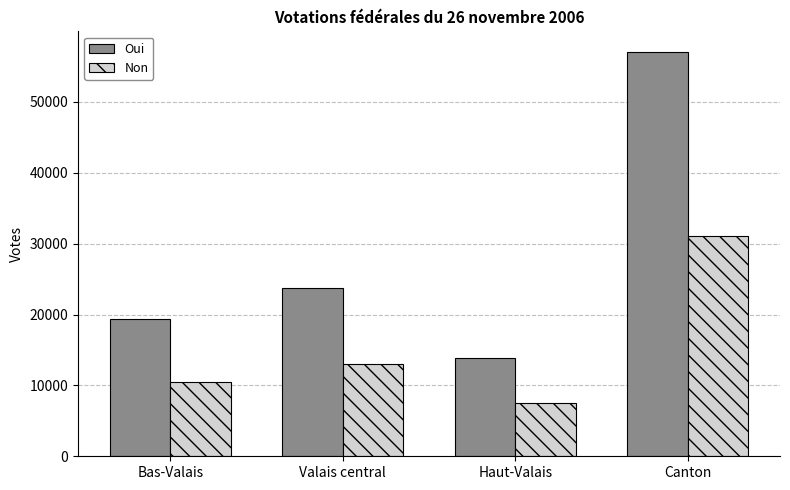

What is the value of the Oui bar at the 4th from the left?

57104